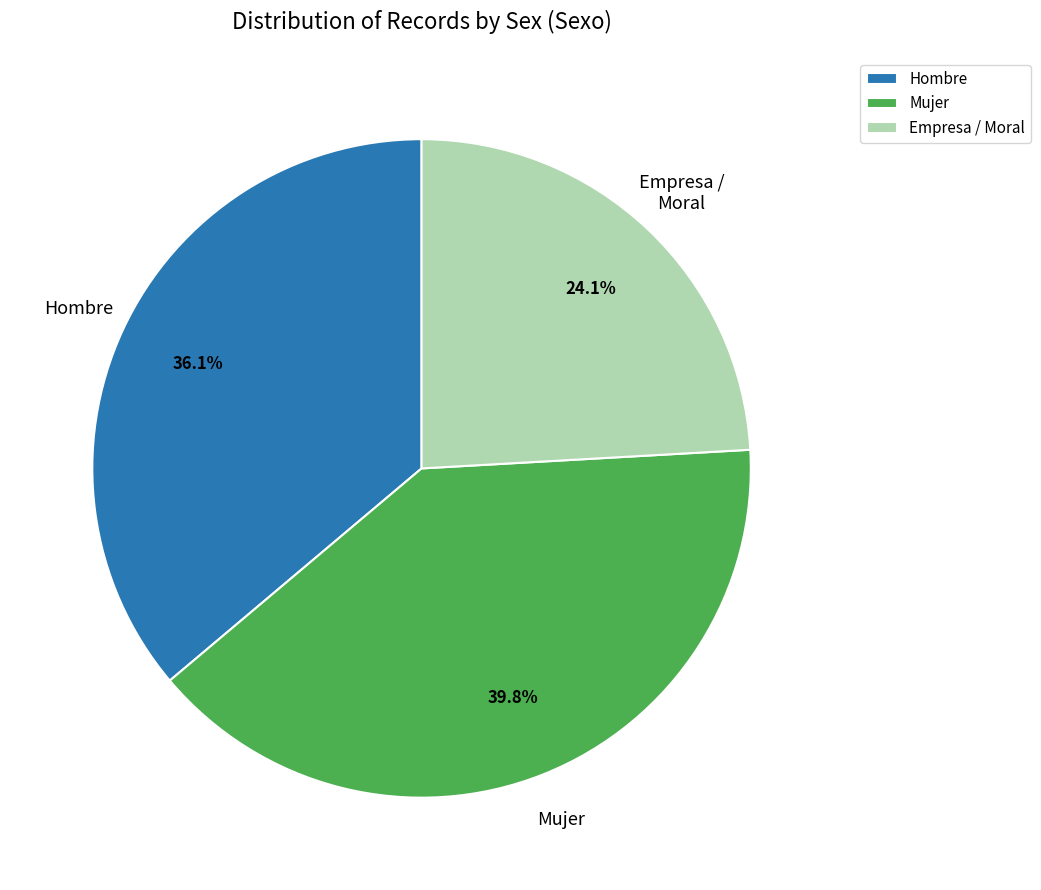

Rank the categories by value from highest to lowest.

Mujer, Hombre, Empresa / Moral